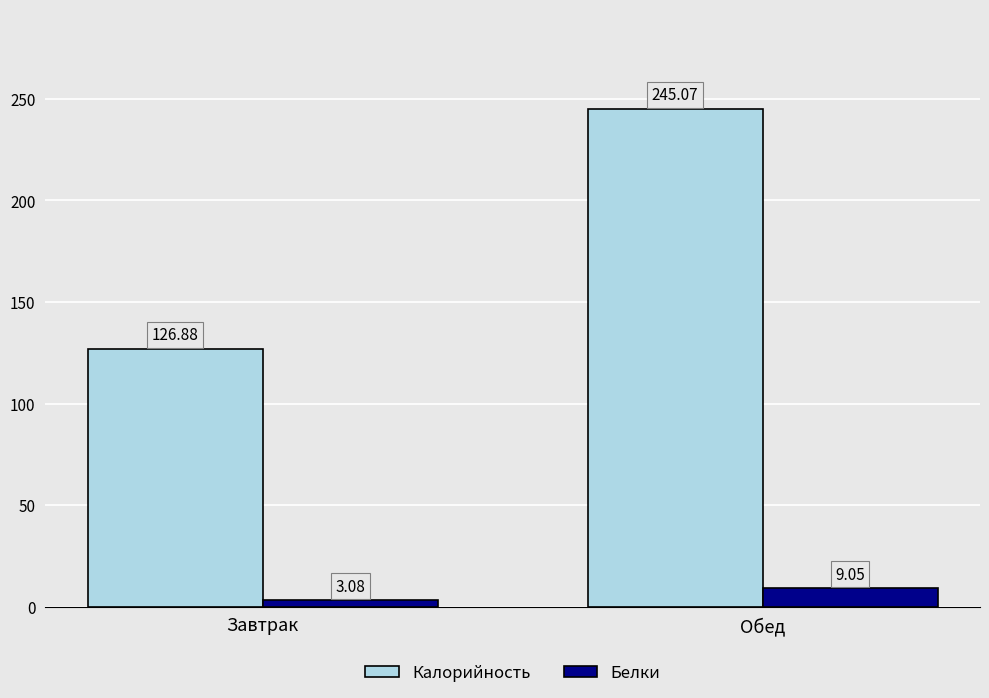

True or false: Калорийность has a value of 207.0 at Завтрак.

False